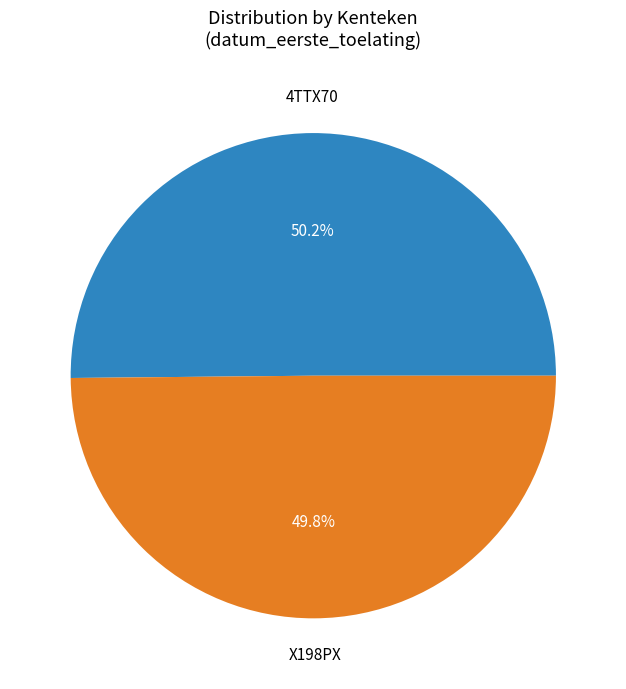

How many segments does this pie chart have?

2